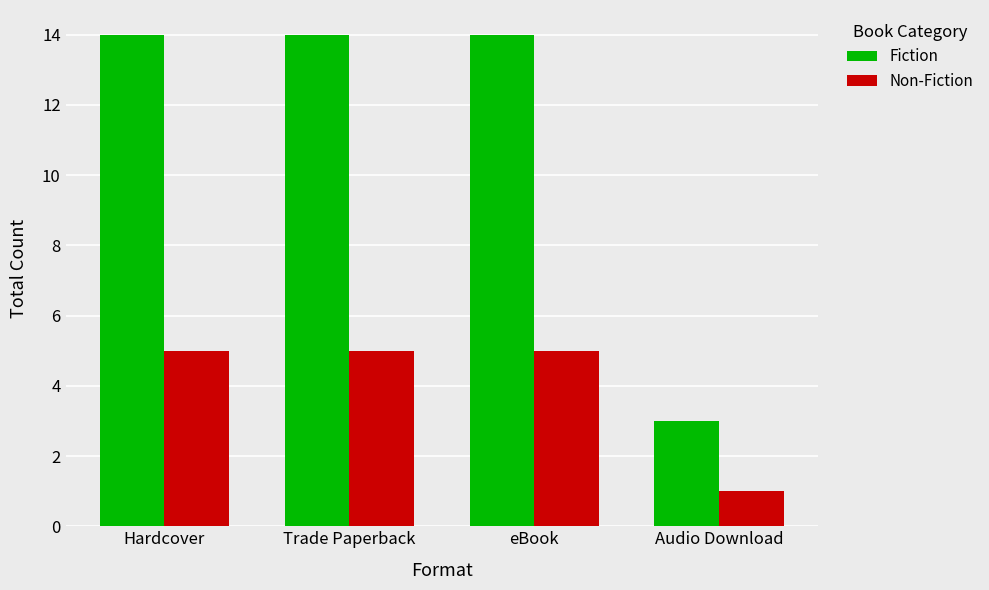

What is the total value across all series at Hardcover?

19